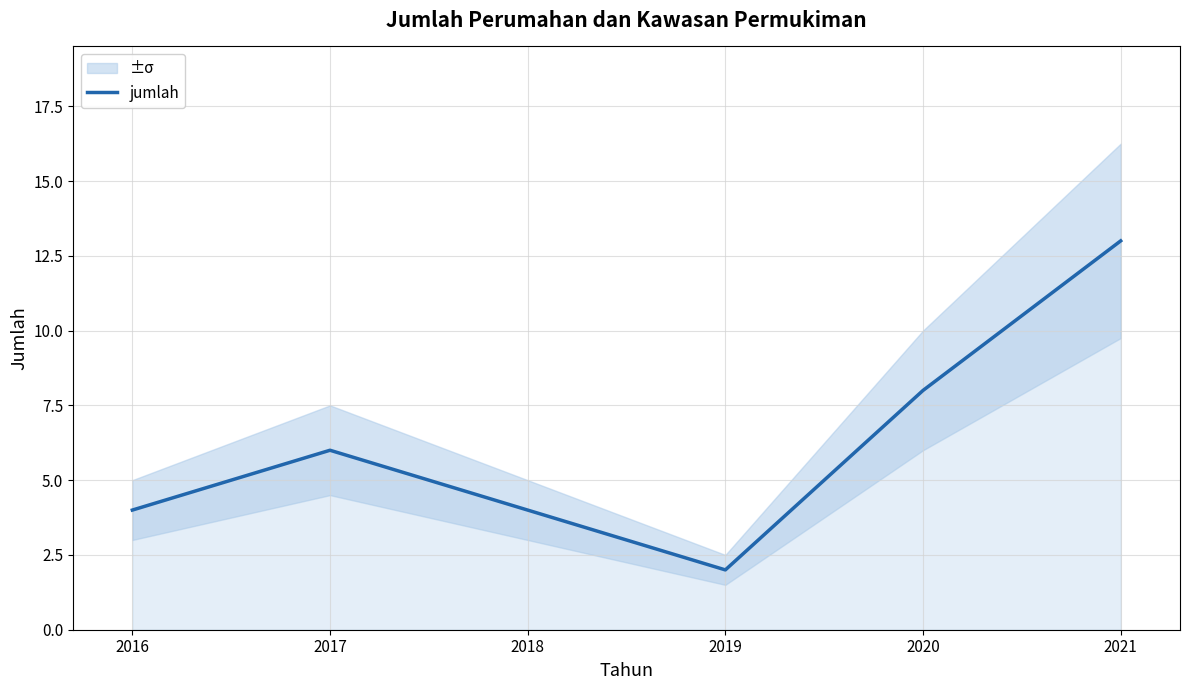

List the labels in order of value, smallest first.

2019, 2016, 2018, 2017, 2020, 2021